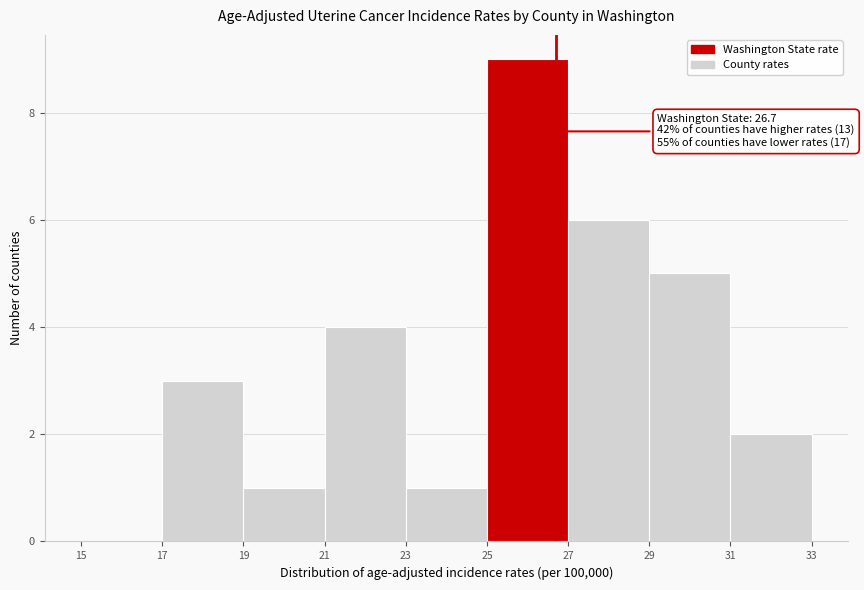

Over which range of the x-axis is the bar tallest?

25 to 27